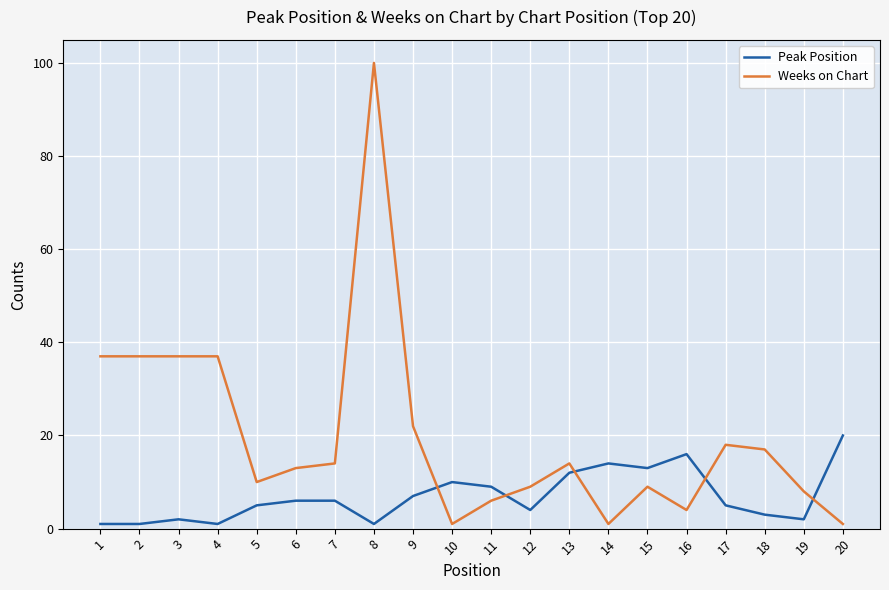

True or false: Peak Position has a value of 2 at 19.

True